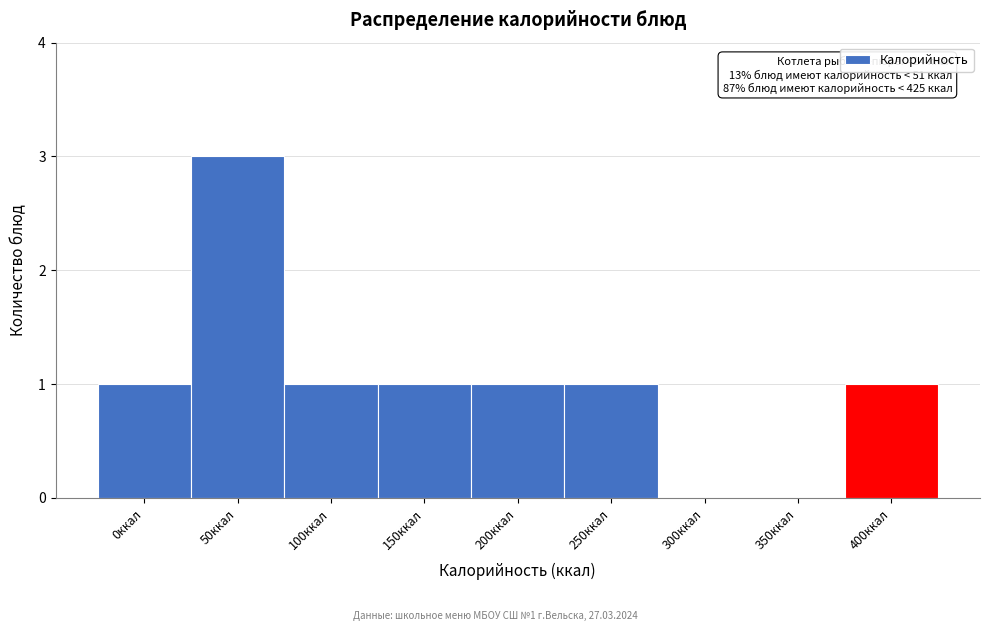

Reading left to right, list all the values displayed in this chart.

0ккал=1	50ккал=3	100ккал=1	150ккал=1	200ккал=1	250ккал=1	300ккал=0	350ккал=0	400ккал=1